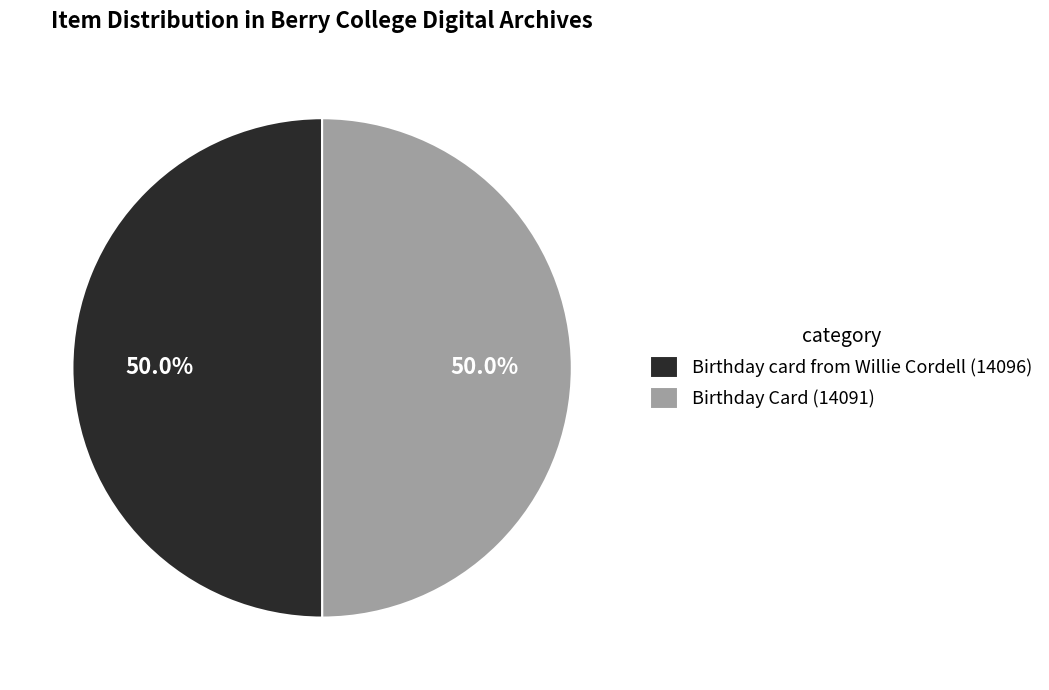

What is the ratio of the value at Birthday Card (14091) to the value at Birthday card from Willie Cordell (14096)?

1.0